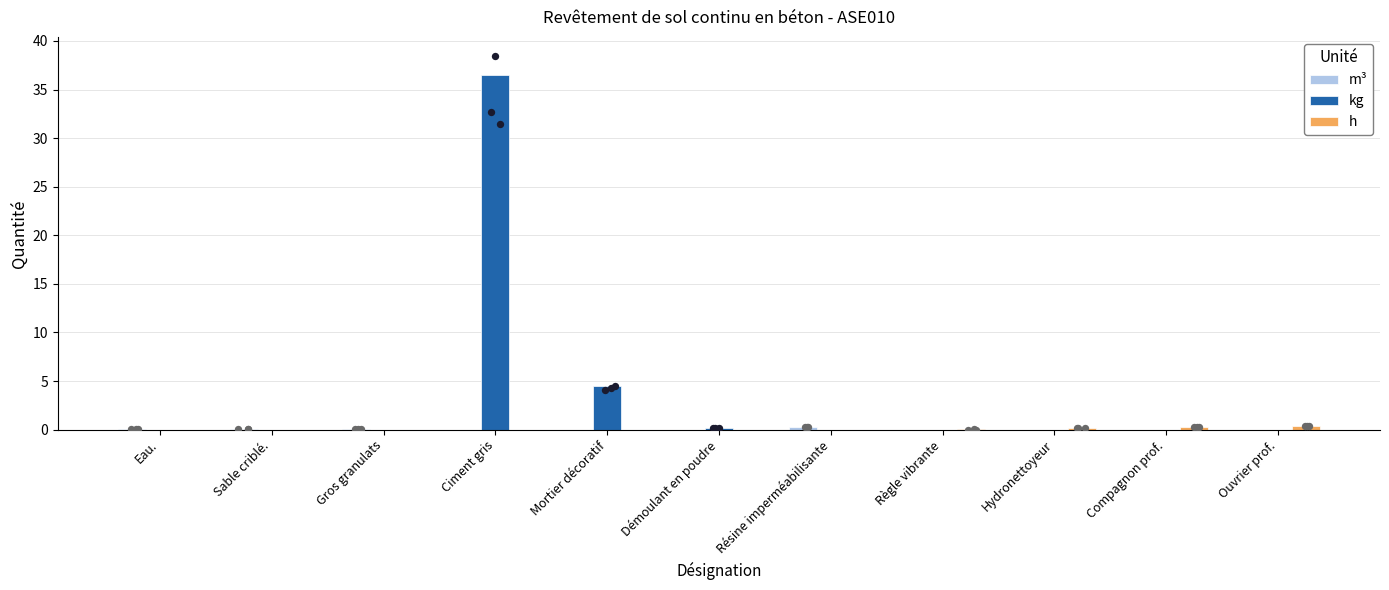

Is the value of m³ at Règle vibrante greater than the value of h at Hydronettoyeur?

No